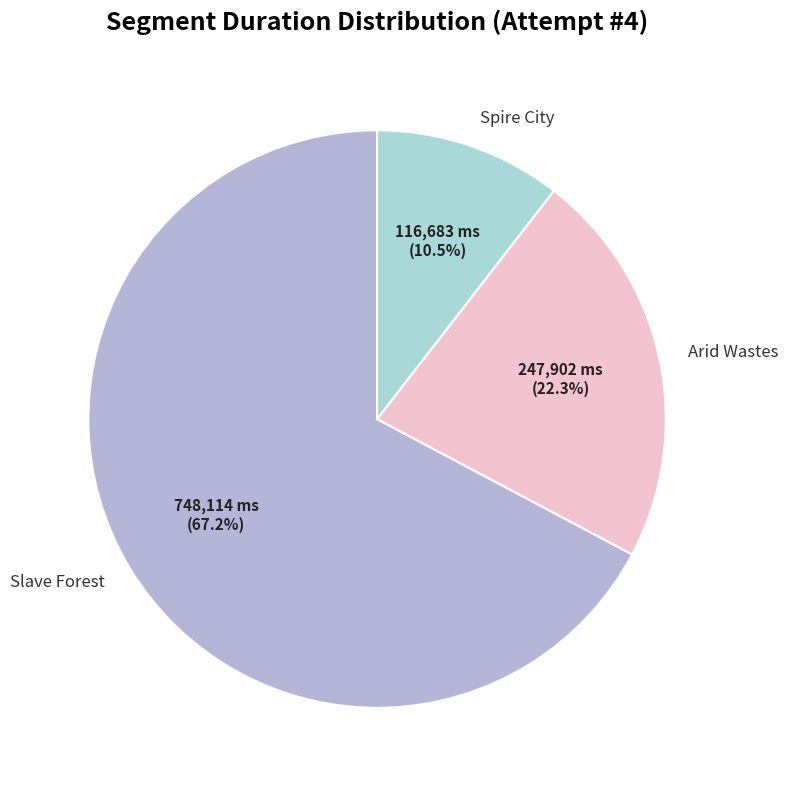

What percentage is the Arid Wastes slice, to the nearest percent?

22%